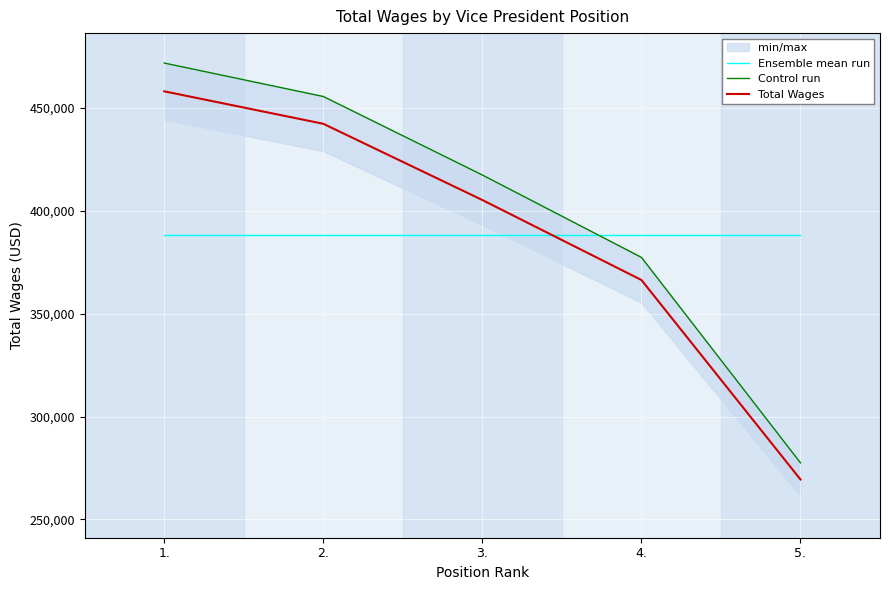

List the labels in order of Control run value, smallest first.

5., 4., 3., 2., 1.